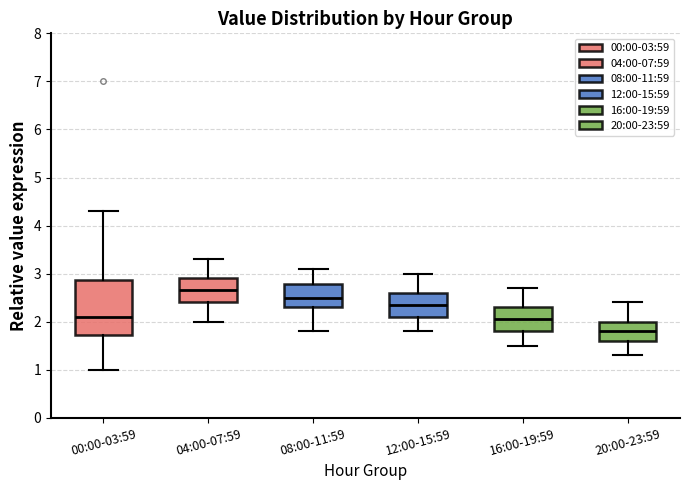

Reading left to right, transcribe this box plot: for each box, give where its median line is, the range the box spans, and where its two whiskers end, as read against the y-axis. The values are not printed on the chart, so give them approximately, as read against the axis.

00:00-03:59: median 2.1, box 1.7 to 2.9, whiskers 1.0 to 4.3
04:00-07:59: median 2.7, box 2.4 to 2.9, whiskers 2.0 to 3.3
08:00-11:59: median 2.5, box 2.3 to 2.8, whiskers 1.8 to 3.1
12:00-15:59: median 2.4, box 2.1 to 2.6, whiskers 1.8 to 3.0
16:00-19:59: median 2.1, box 1.8 to 2.3, whiskers 1.5 to 2.7
20:00-23:59: median 1.8, box 1.6 to 2.0, whiskers 1.3 to 2.4